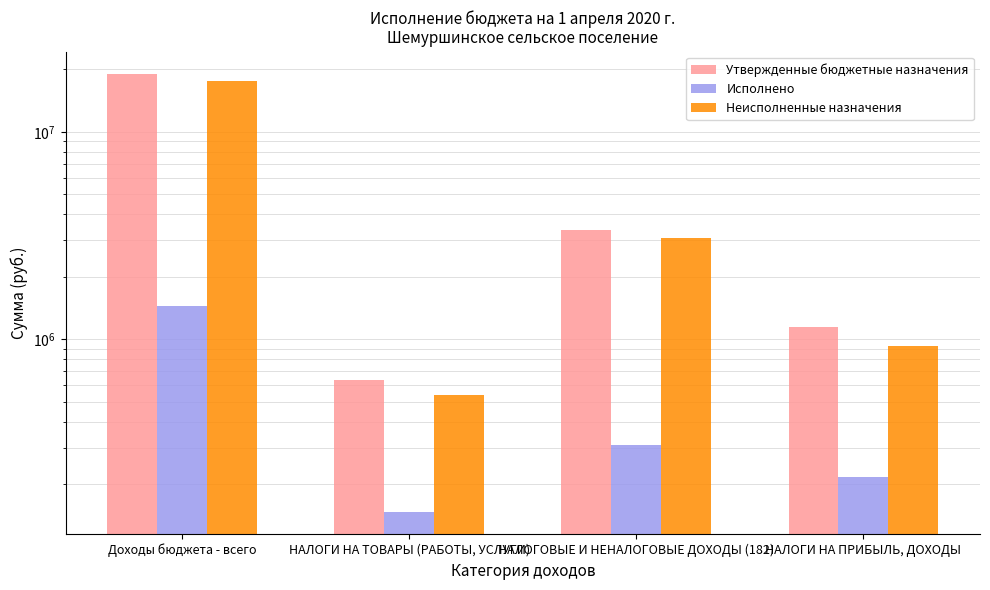

Which series changed the most between Доходы бюджета - всего and НАЛОГИ НА ТОВАРЫ (РАБОТЫ, УСЛУГИ)?

Утвержденные бюджетные назначения